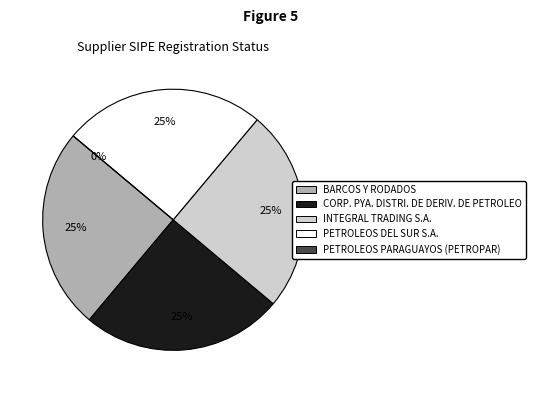

What percentage is the PETROLEOS DEL SUR S.A. slice, to the nearest percent?

25%